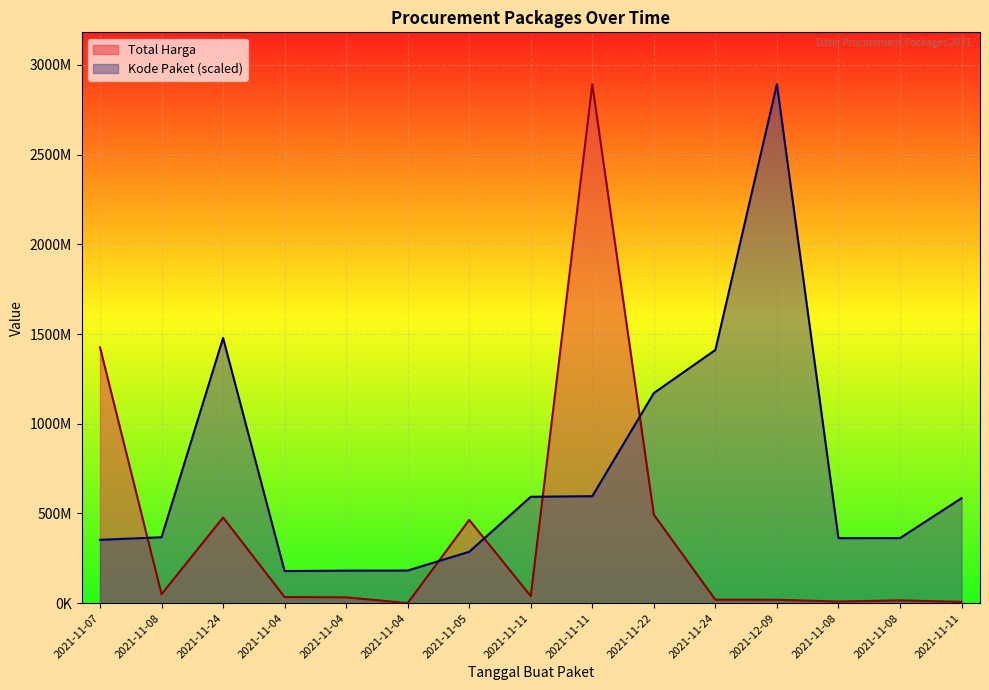

Which has a higher value, 2021-11-24 or 2021-11-04?

2021-11-04